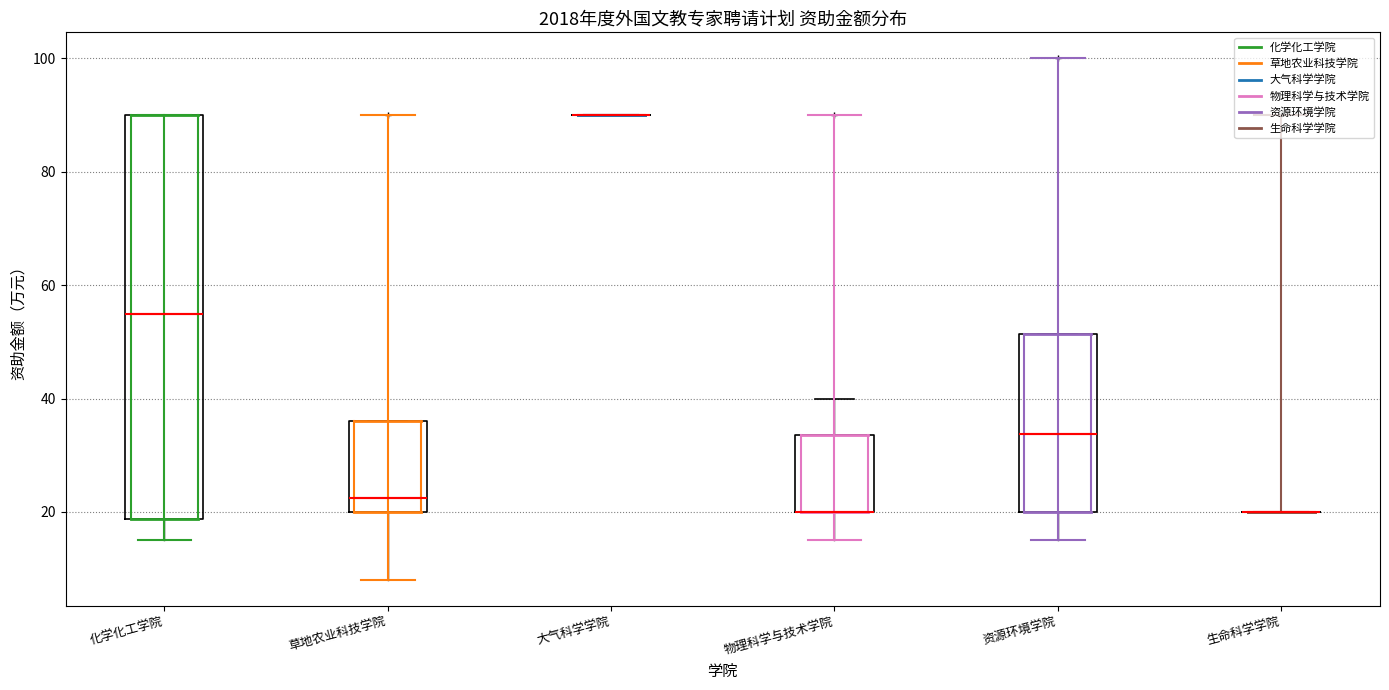

Reading left to right, transcribe this box plot: for each box, give where its median line is, the range the box spans, and where its two whiskers end, as read against the y-axis. The values are not printed on the chart, so give them approximately, as read against the axis.

化学化工学院: median 56, box 18 to 90, whiskers 16 to 90
草地农业科技学院: median 22, box 20 to 36, whiskers 8 to 36
大气科学学院: box collapsed to a line at 90, whiskers 90 to 90
物理科学与技术学院: median 20 (drawn on the box's lower edge), box 20 to 34, whiskers 16 to 40
资源环境学院: median 34, box 20 to 52, whiskers 16 to 52
生命科学学院: box collapsed to a line at 20, whiskers 20 to 20